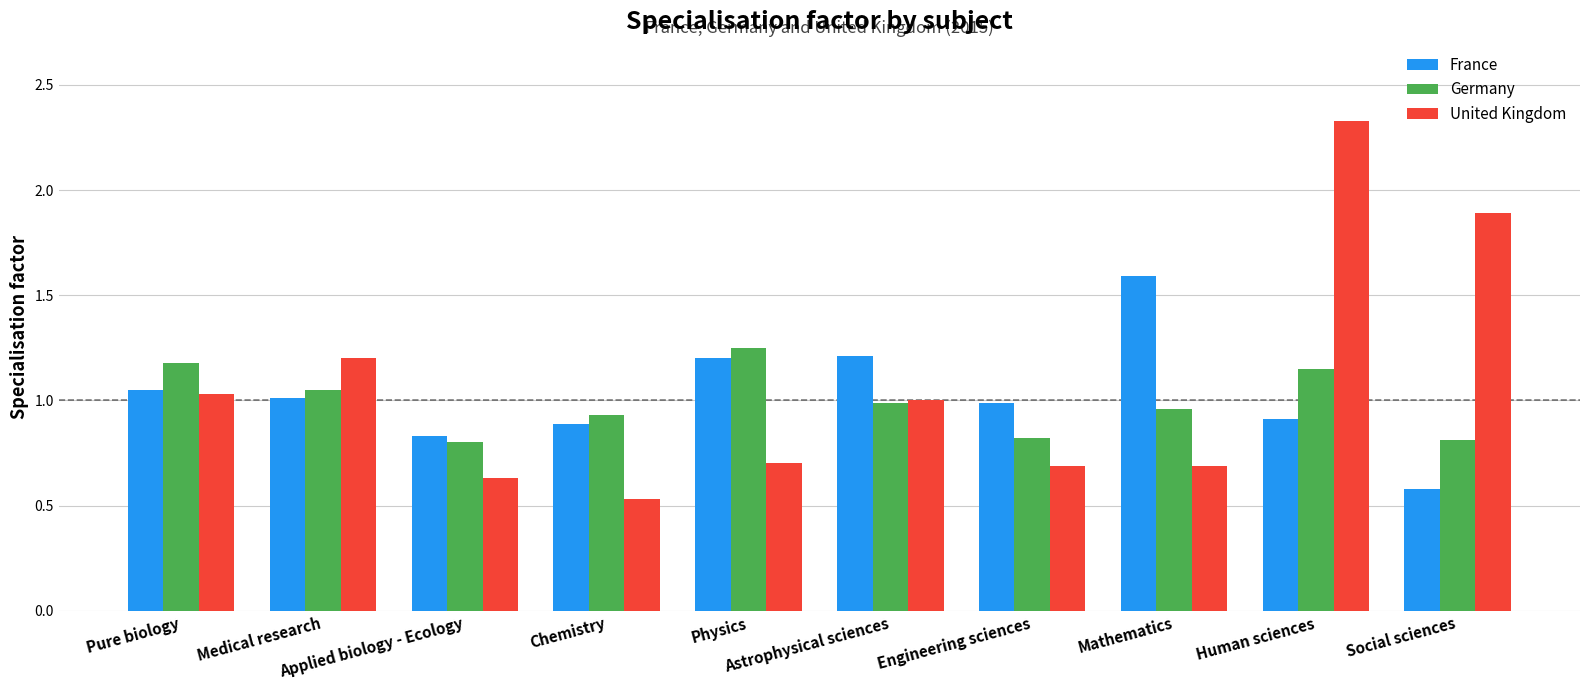

Is the value of United Kingdom at Chemistry greater than the value of France at Mathematics?

No